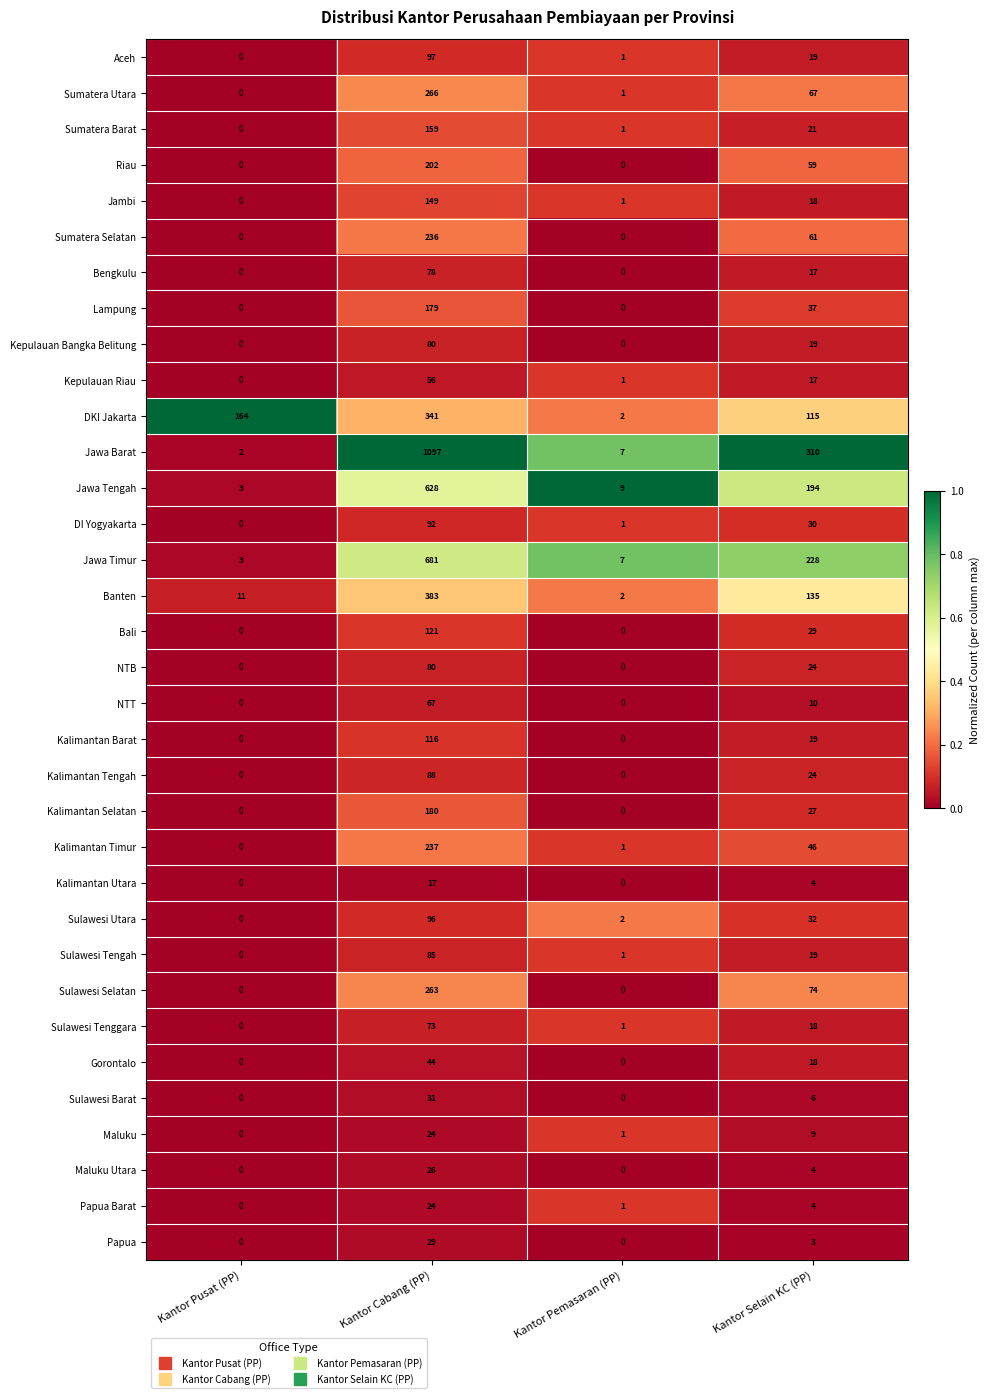

What is the total value across all series at Kantor Pemasaran (PP)?

40